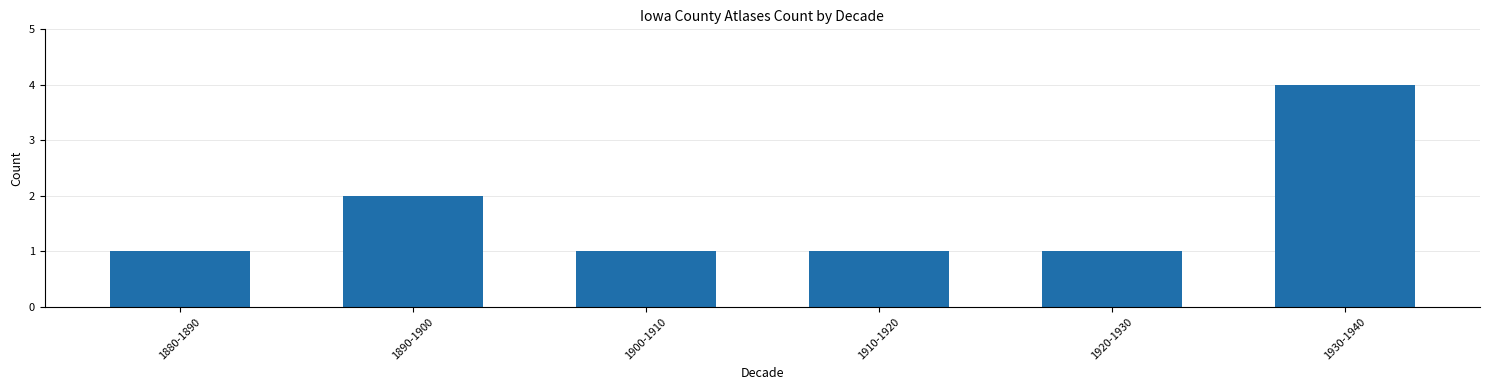

What is the change in value from 1920-1930 to 1930-1940?

+3